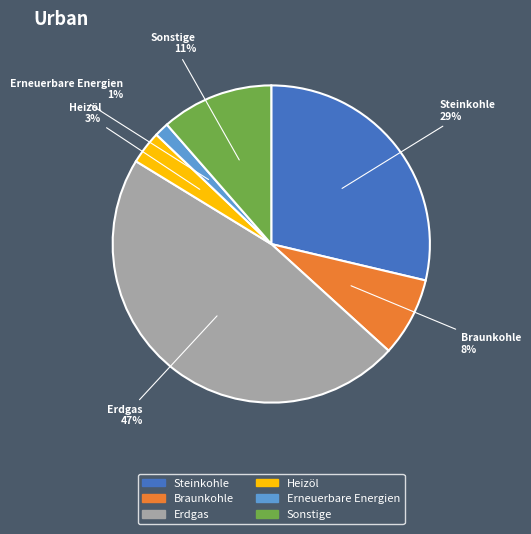

True or false: Erneuerbare Energien accounts for 1% of the total.

True